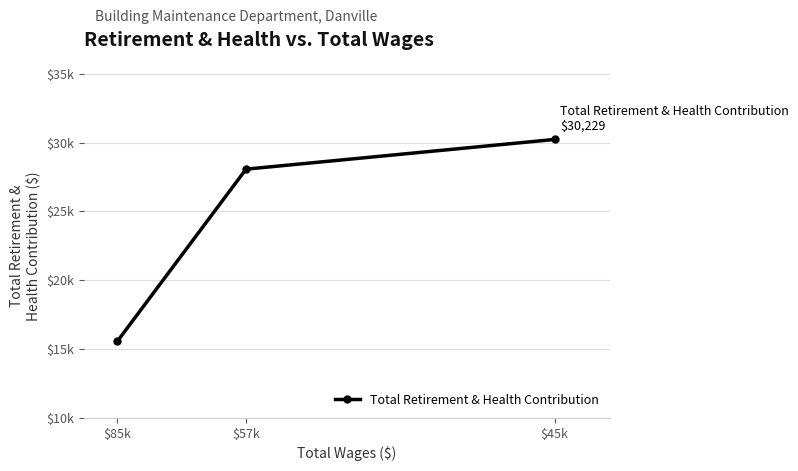

Where is the data nearest to the value 22900?

$57k